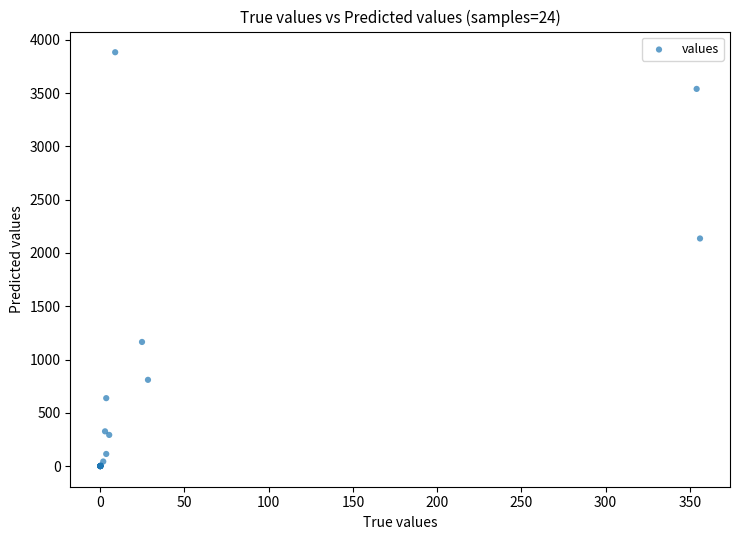

What Y value in the scatter plot is closest to 1942?

2136.0